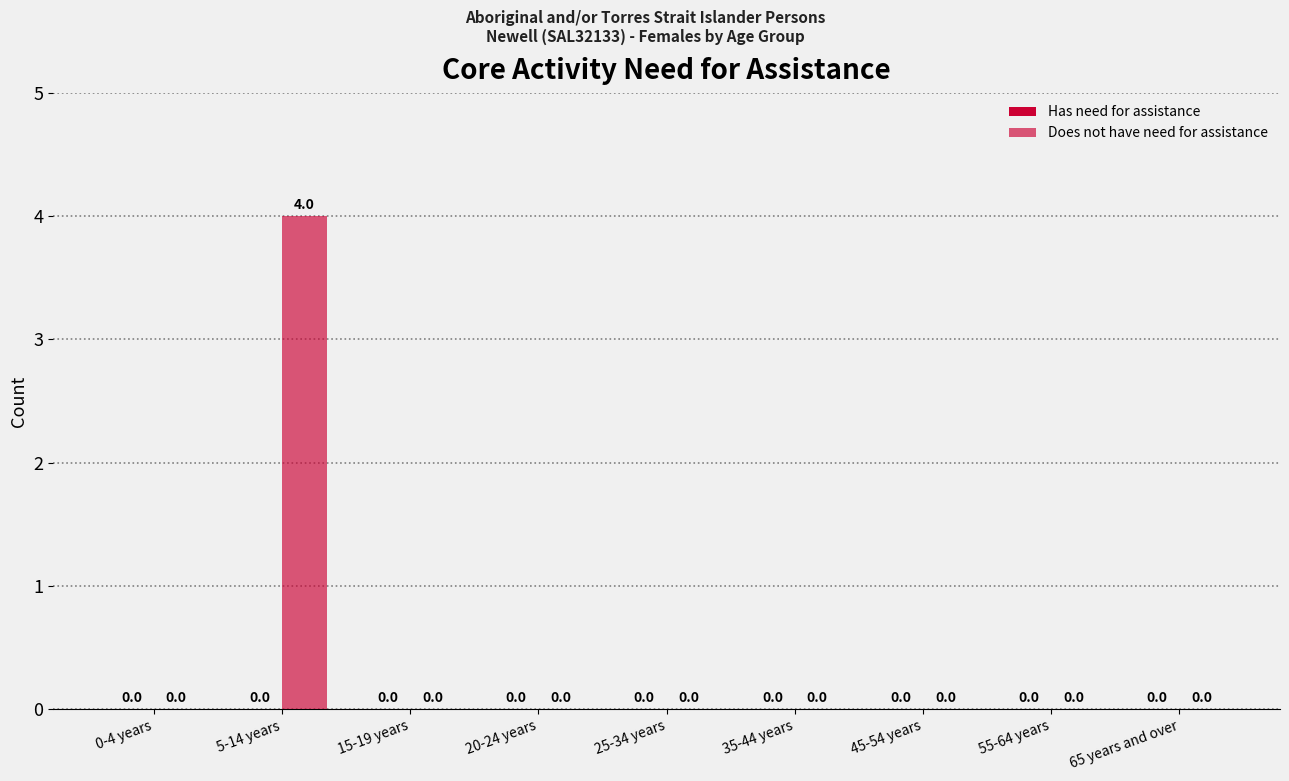

How many distinct data groups are displayed?

2